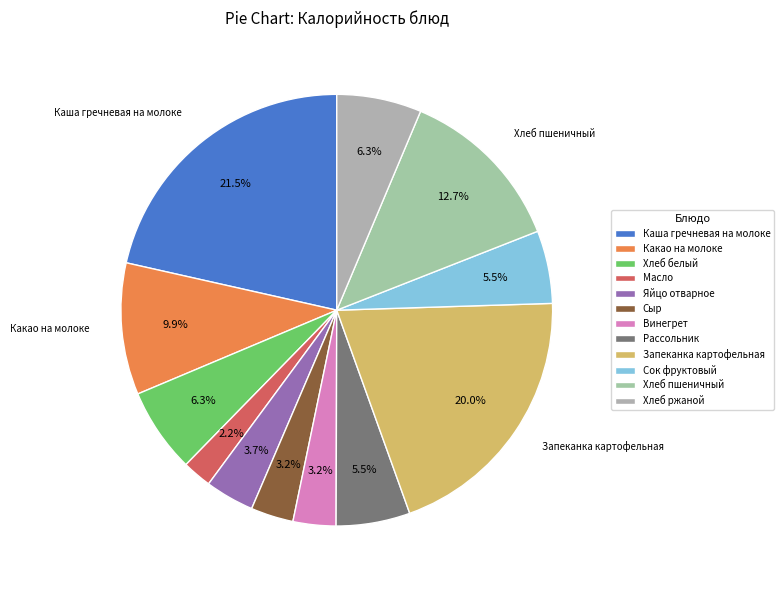

Which has a higher value, Запеканка картофельная or Сыр?

Запеканка картофельная